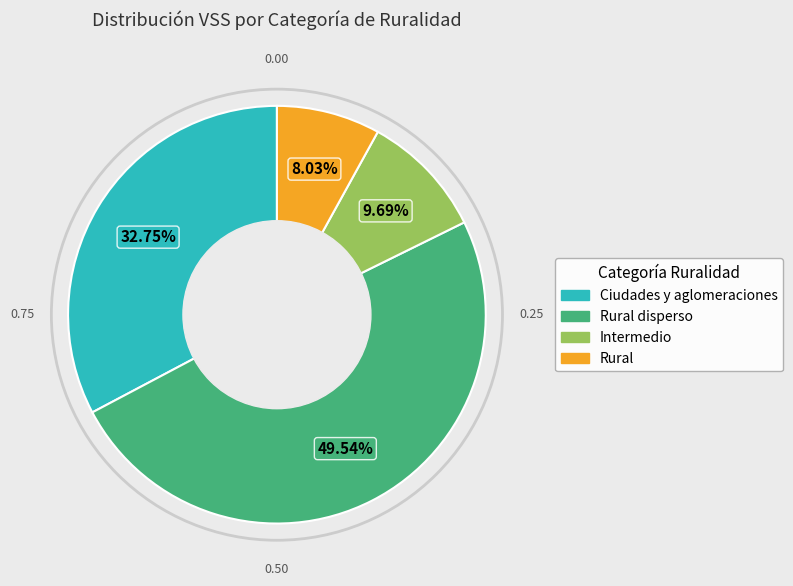

Is there a majority slice in this chart?

No